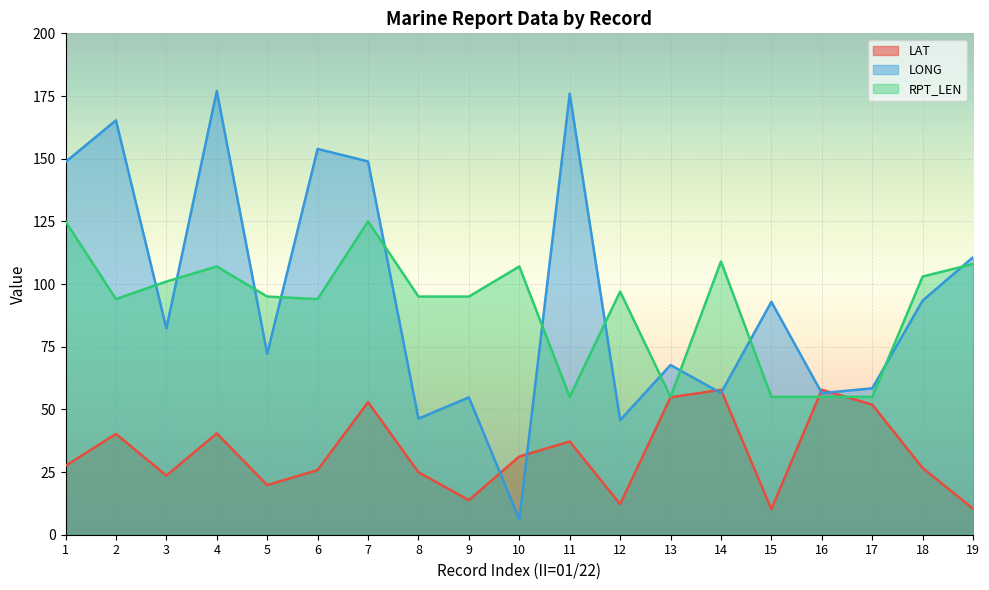

What is the average value of the LONG series?

95.4